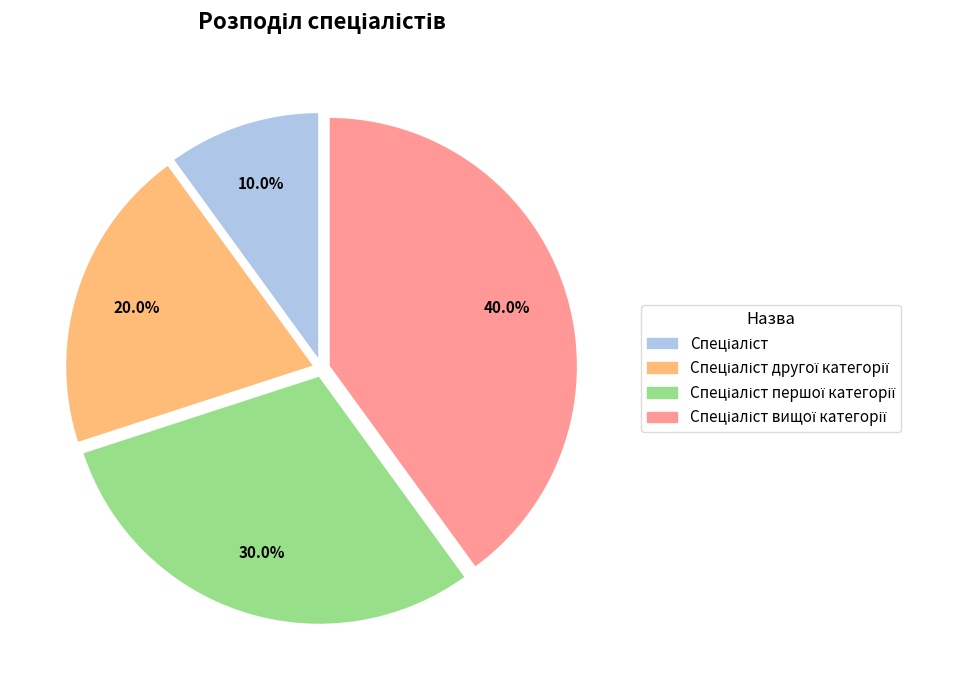

How many slices are in this pie chart?

4